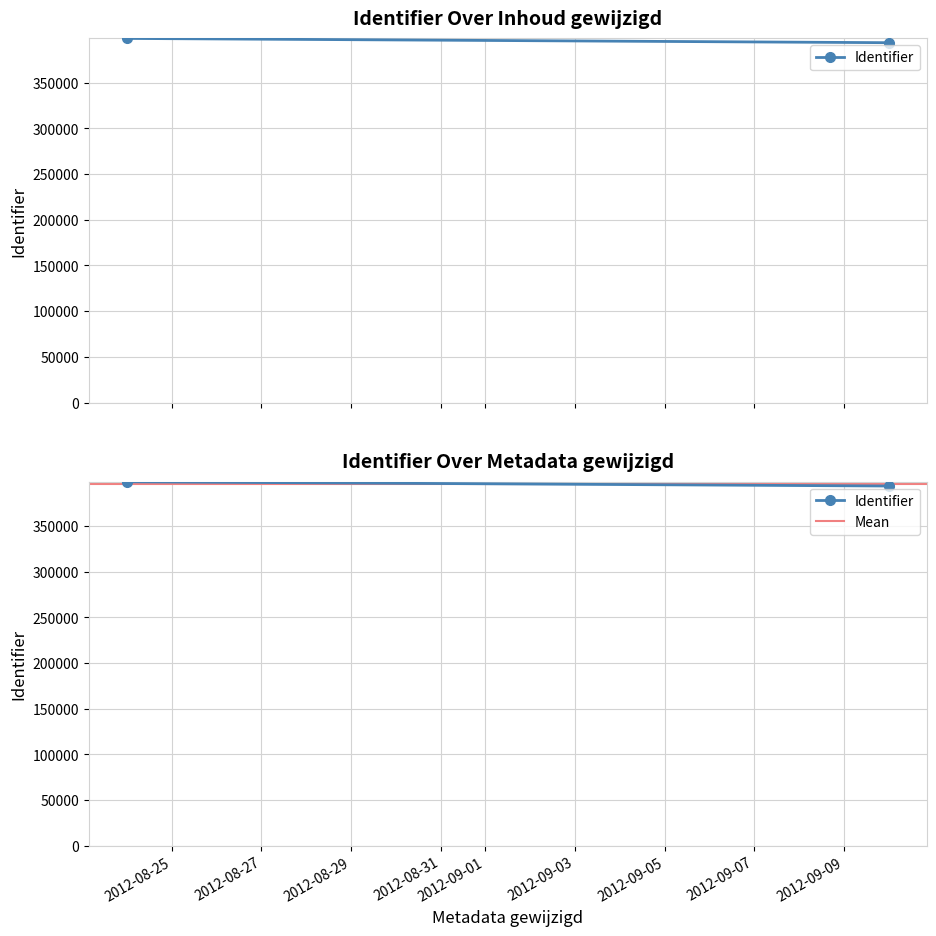

What is the sum of the Identifier values at 2012-08-25 and 2012-08-27?

792392